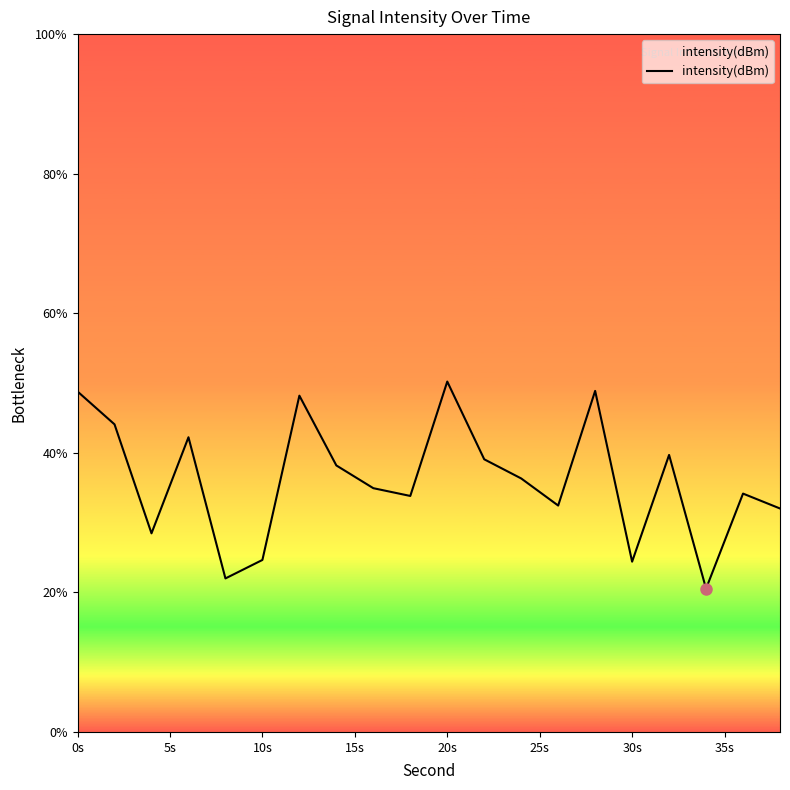

What is the minimum value shown in the chart?

20.5